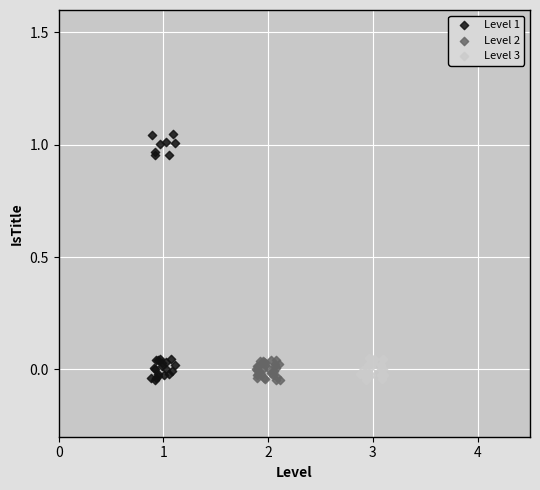

Which series has the largest Y range (max minus min)?

Level 1